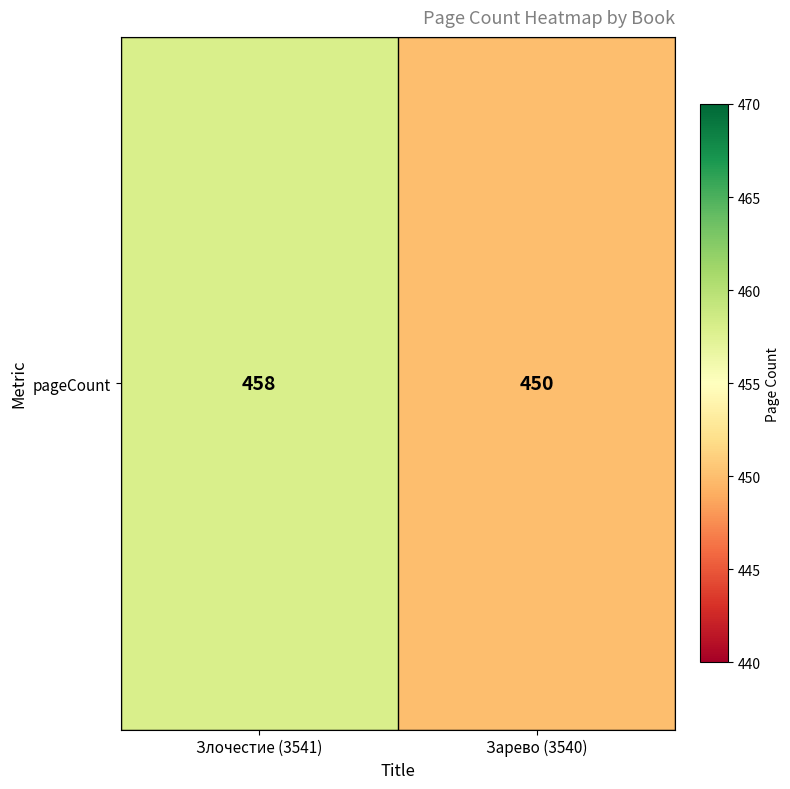

The chart shows a value of 783 at Зарево (3540). True or false?

False